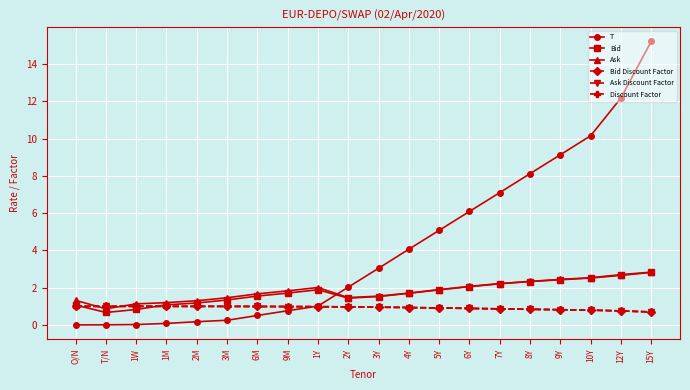

What is the label of the 14th point from the right?

6M